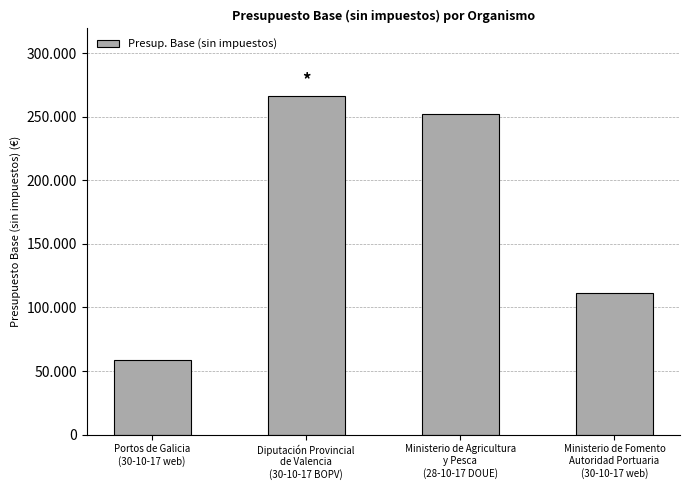

Does the chart contain any negative values?

No